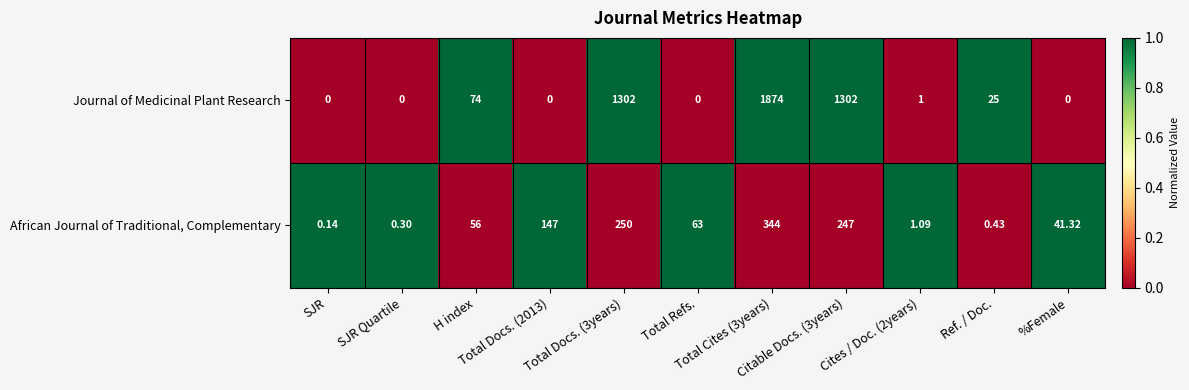

Count the number of categories in the chart.

11